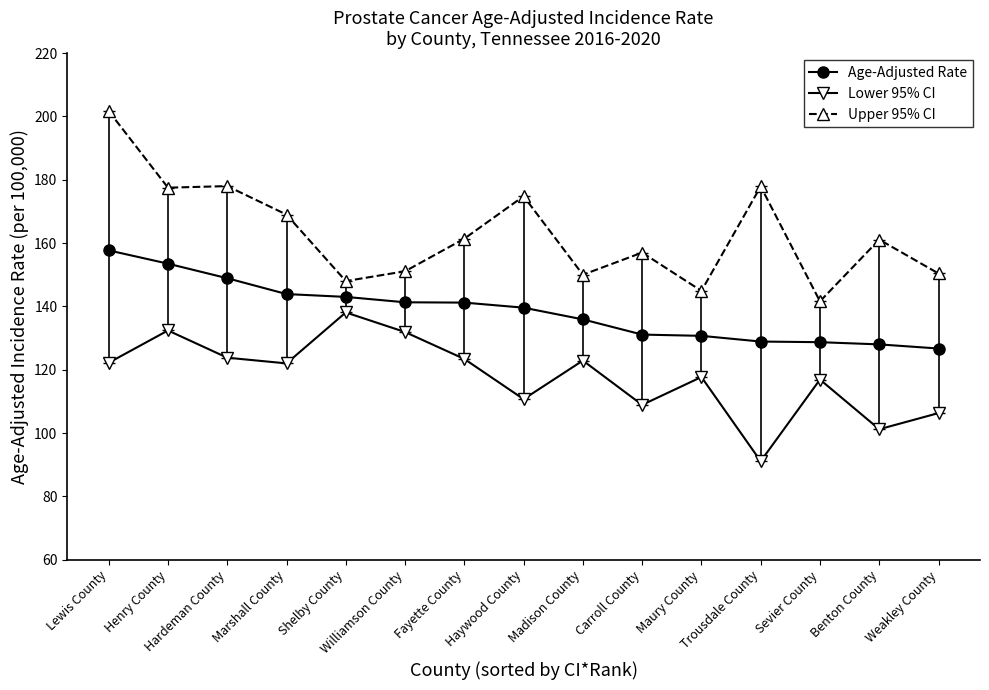

What position from the right is Fayette County?

9